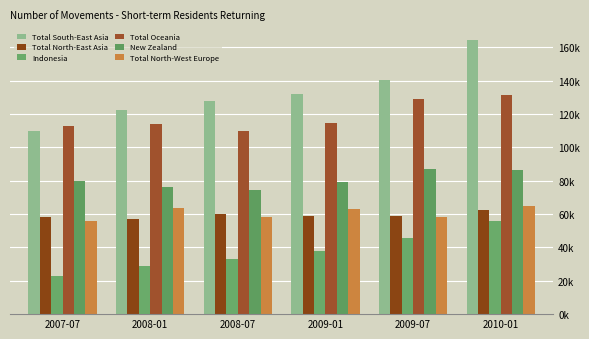

Reading left to right, what are all the values shown in this chart?

Total South-East Asia: 2007-07=110100	2008-01=122400	2008-07=127500	2009-01=131700	2009-07=140400	2010-01=164400
Total North-East Asia: 2007-07=58100	2008-01=56800	2008-07=60200	2009-01=58700	2009-07=58800	2010-01=62400
Indonesia: 2007-07=22700	2008-01=28900	2008-07=32900	2009-01=38100	2009-07=45400	2010-01=55800
Total Oceania: 2007-07=112900	2008-01=114000	2008-07=109600	2009-01=114900	2009-07=129000	2010-01=131100
New Zealand: 2007-07=79600	2008-01=76200	2008-07=74400	2009-01=79000	2009-07=87000	2010-01=86600
Total North-West Europe: 2007-07=56100	2008-01=63800	2008-07=58300	2009-01=62800	2009-07=58400	2010-01=65100